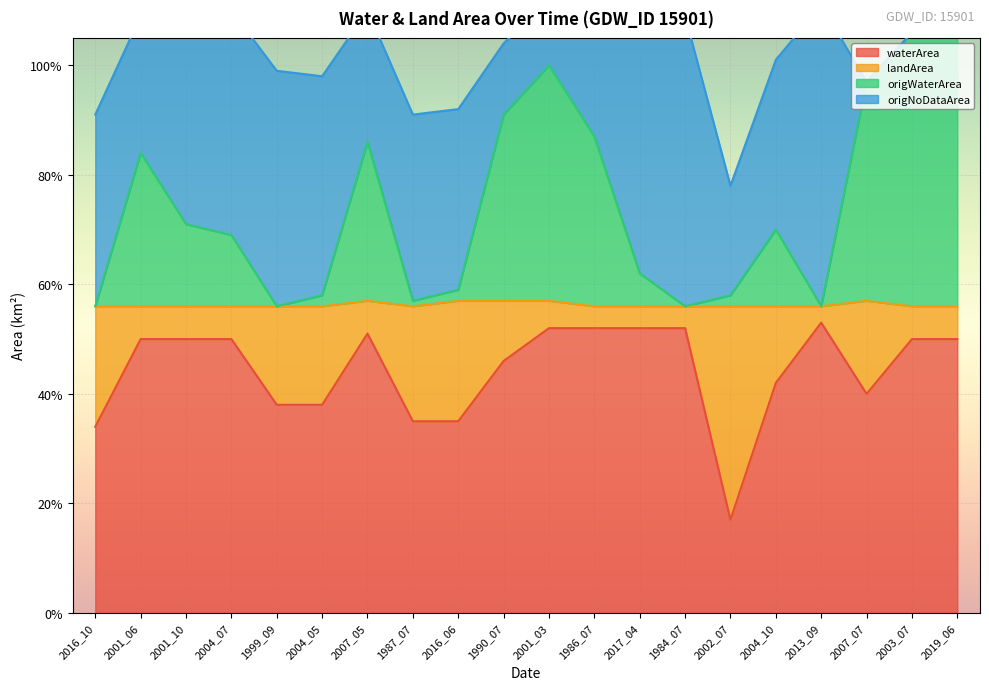

Count the number of categories in the chart.

20